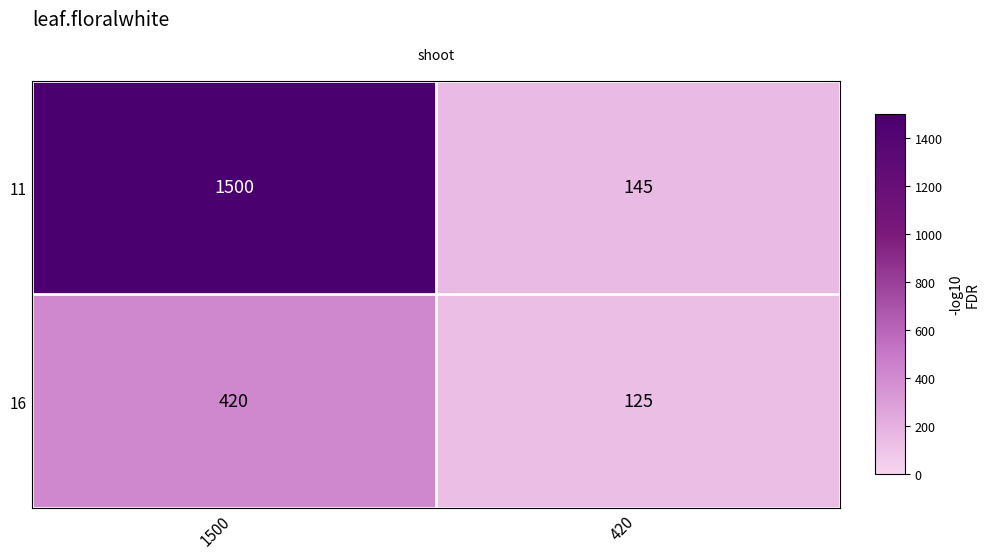

Reading left to right, list all the values displayed in this chart.

11: 1500	145
16: 420	125